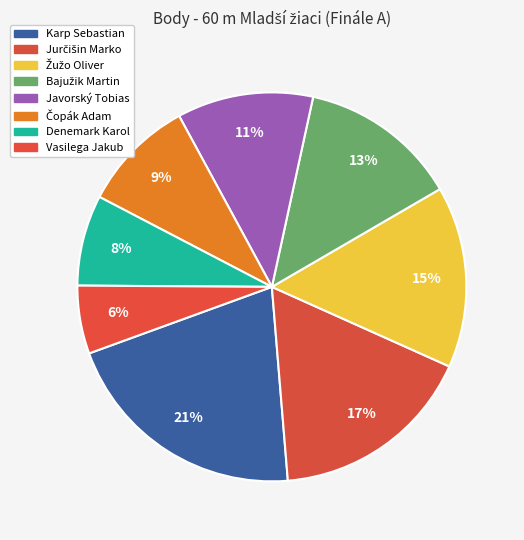

True or false: Denemark Karol accounts for 8% of the total.

True